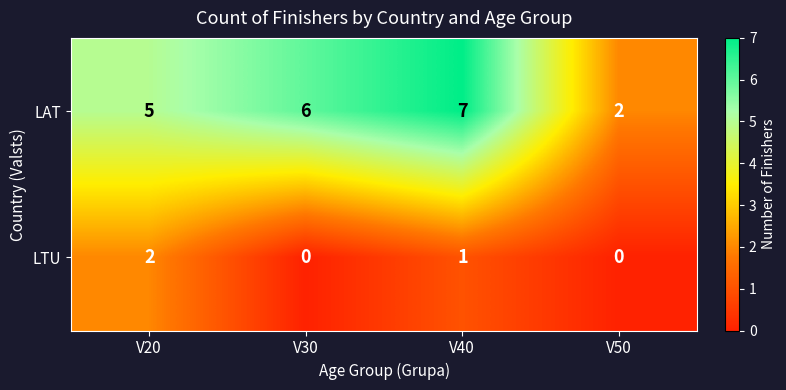

What is the total value across all series at V40?

8